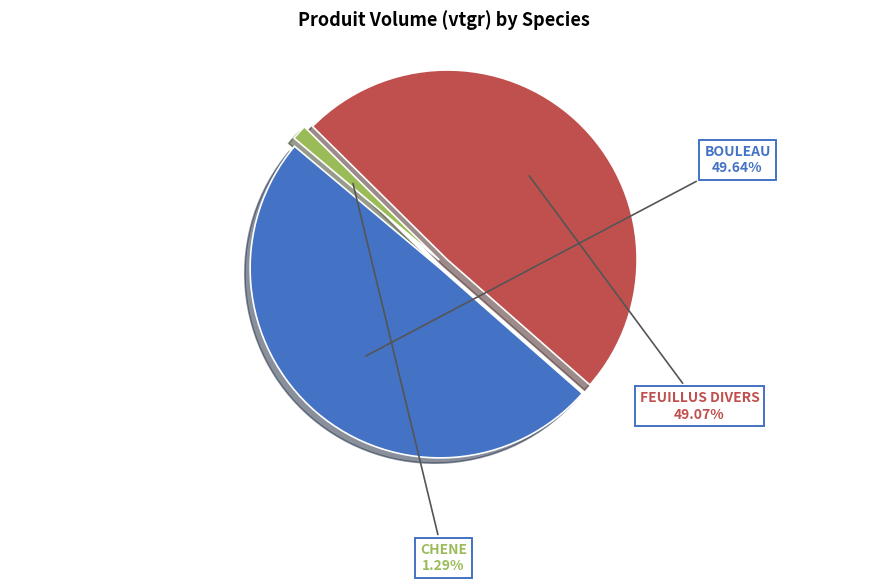

Which slice is the largest?

BOULEAU